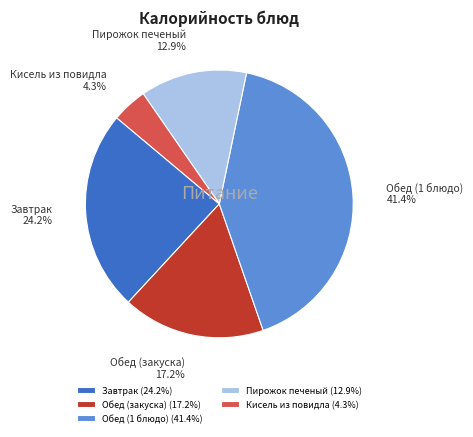

Does Завтрак represent more than half of the total?

No